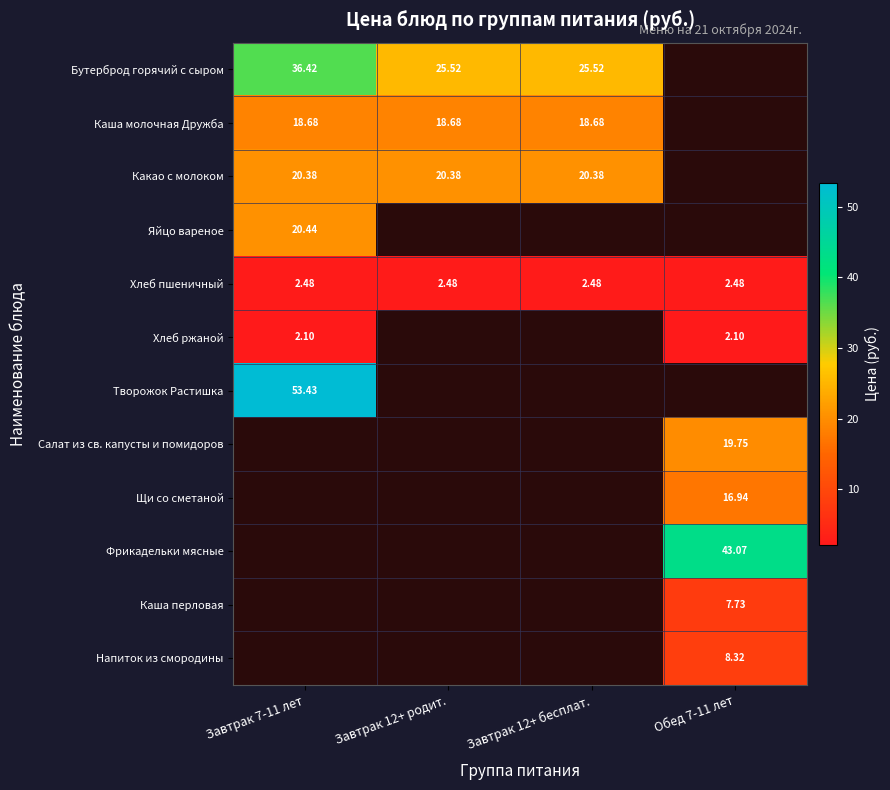

The Фрикадельки мясные series shows 14.5 at Завтрак 7-11 лет. True or false?

False